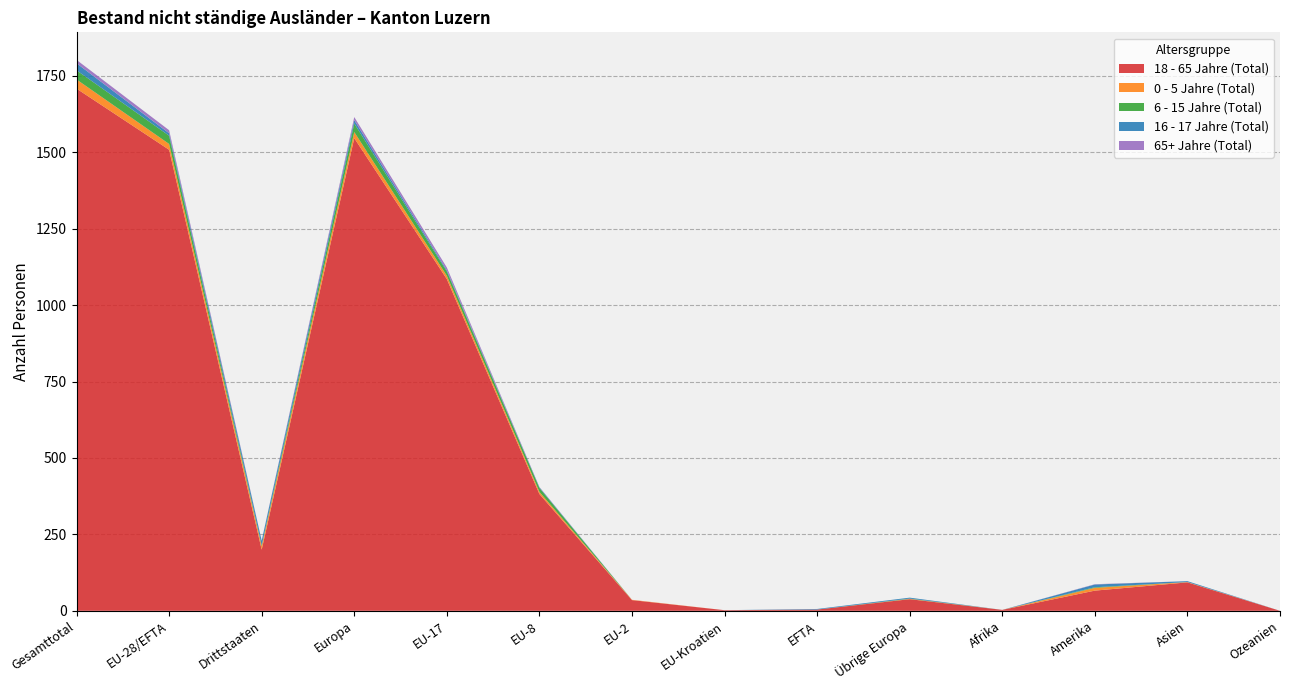

Reading left to right, list all the values displayed in this chart.

18 - 65 Jahre (Total): 1708	1508	200	1546	1085	382	35	2	4	38	3	66	93	0
0 - 5 Jahre (Total): 30	19	11	20	11	7	1	0	0	1	0	9	1	0
6 - 15 Jahre (Total): 30	27	3	28	14	13	0	0	0	1	0	2	0	0
16 - 17 Jahre (Total): 23	8	15	11	4	2	0	0	2	3	0	9	3	0
65+ Jahre (Total): 11	10	1	10	9	1	0	0	0	0	0	1	0	0